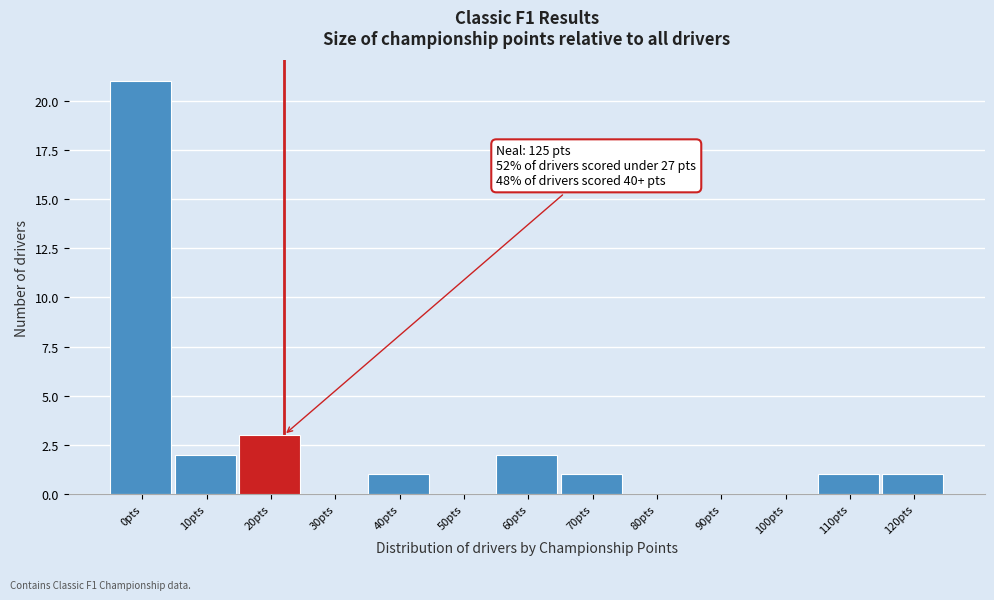

Reading left to right, list all the values displayed in this chart.

0pts=21	10pts=2	20pts=3	30pts=0	40pts=1	50pts=0	60pts=2	70pts=1	80pts=0	90pts=0	100pts=0	110pts=1	120pts=1